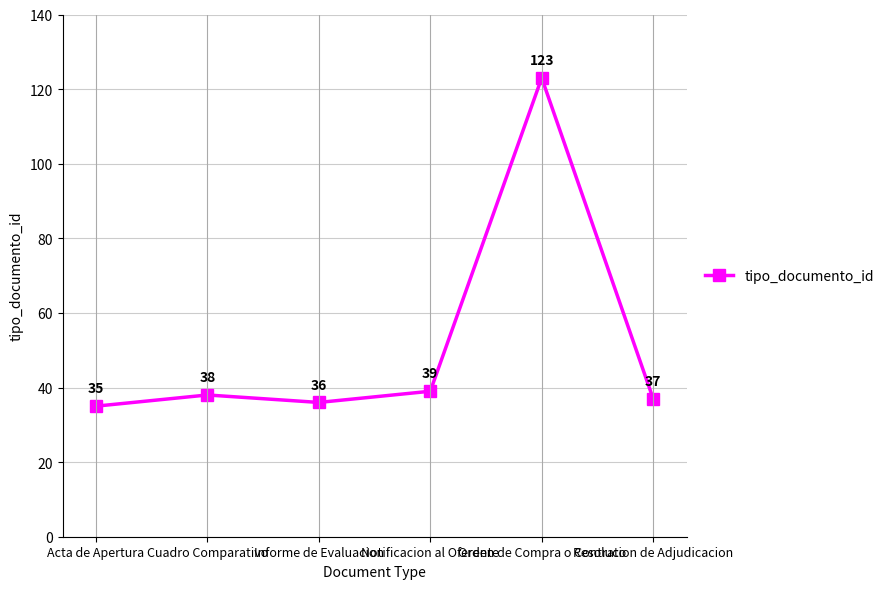

What is the value of the 2nd point from the left?

38